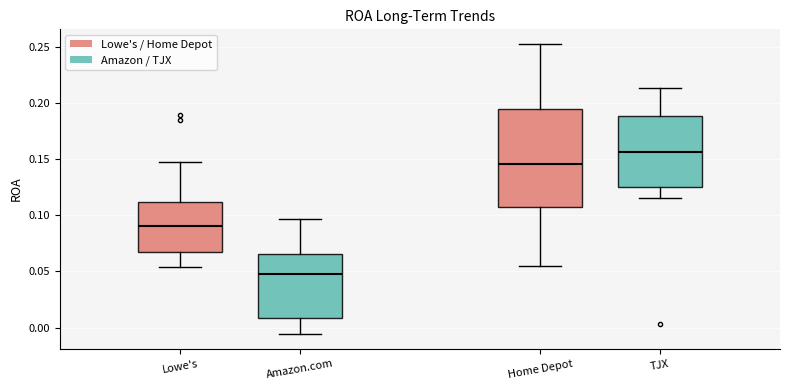

Which box's median line is the lowest?

Amazon.com